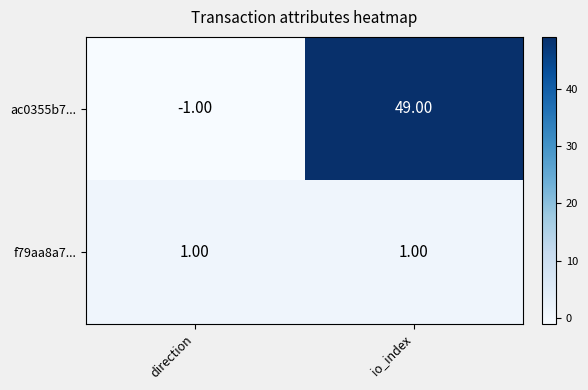

Which label corresponds to the smallest value in the chart?

direction